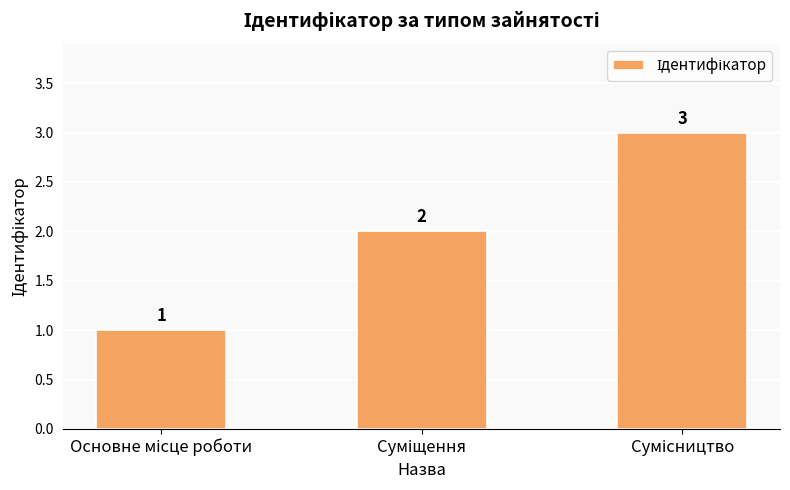

What is the maximum value shown in the chart?

3